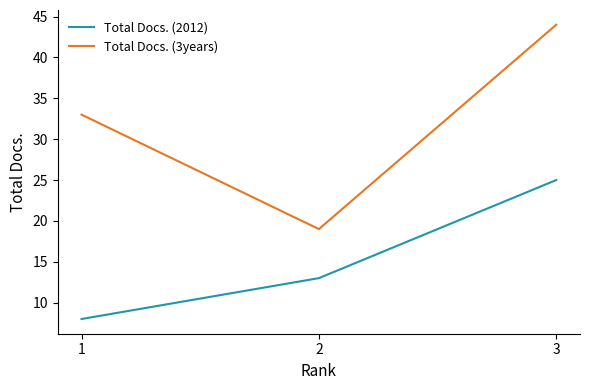

What is the difference between the second highest and minimum values in the Total Docs. (3years) series?

14